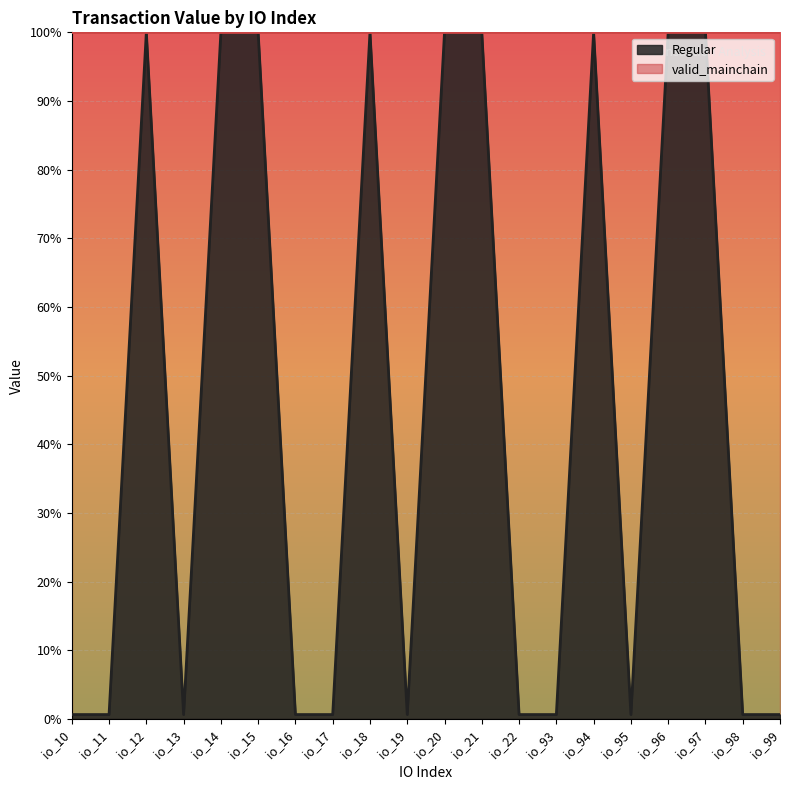

At which category does the data reach its first local valley?

io_13